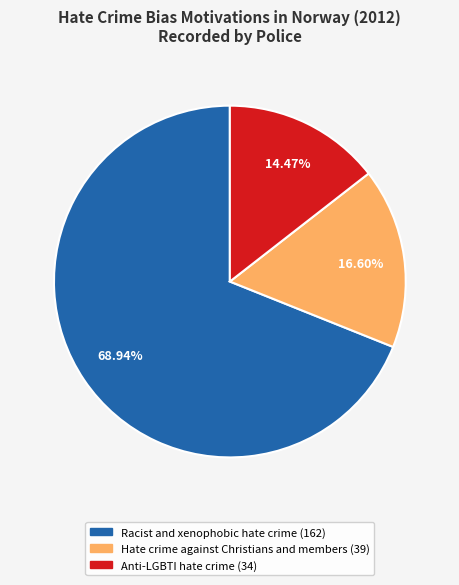

How many segments does this pie chart have?

3